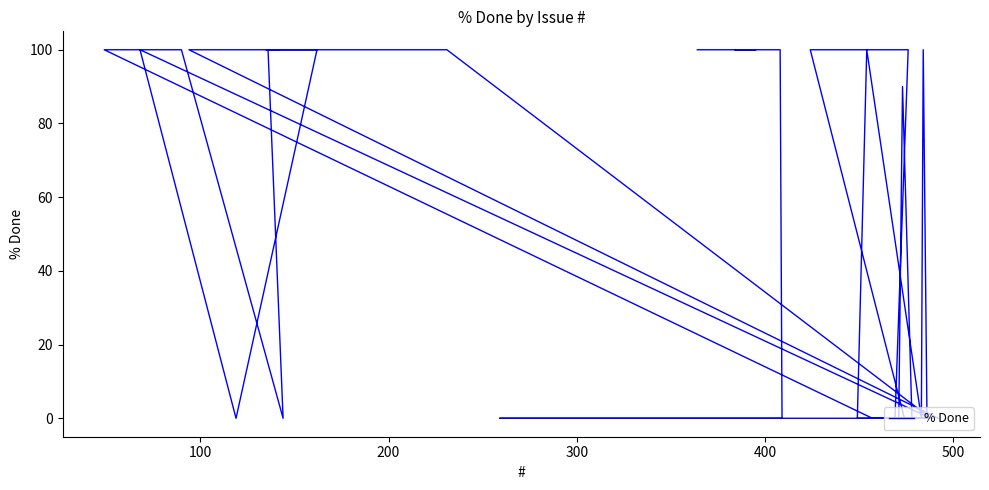

True or false: the data has more than 1 interior local peaks.

True